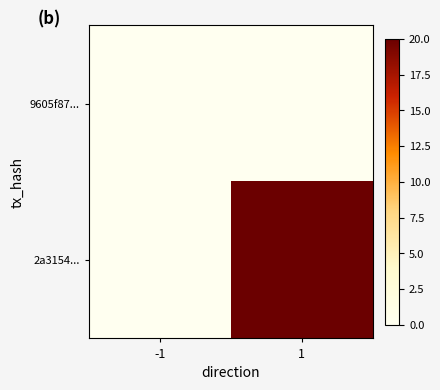

Reading right to left, extract all data points from this chart.

9605f87...: 1=0	-1=0
2a3154...: 1=20	-1=0